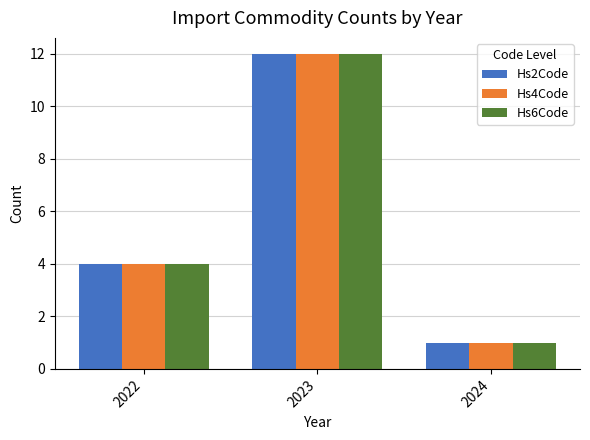

What is the difference between the maximum and minimum values in the Hs4Code series?

11